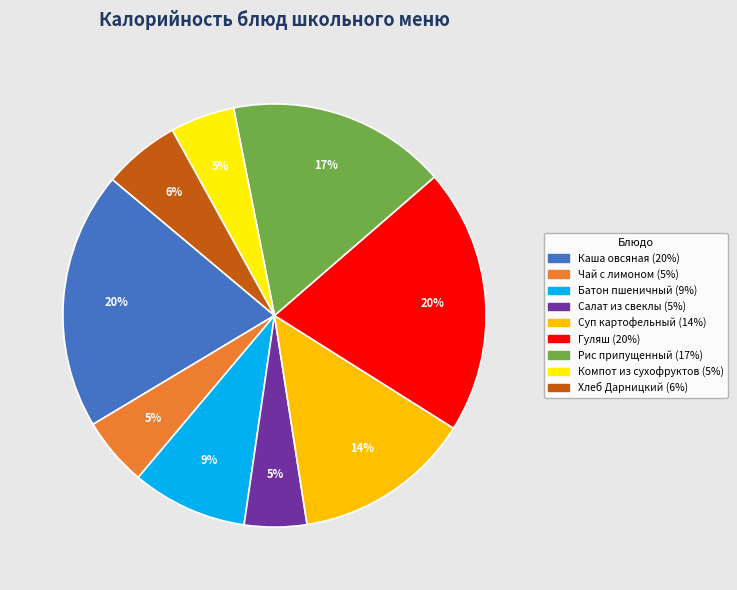

To the nearest percent, what is the average slice percentage?

11%